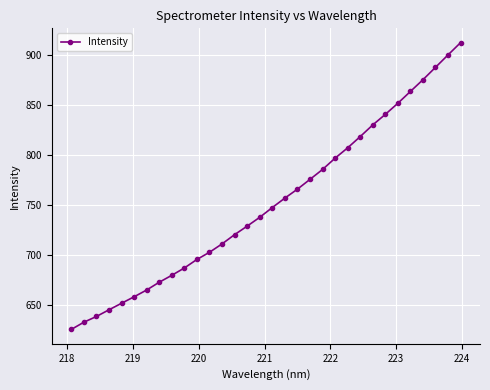

Reading left to right, list all the values displayed in this chart.

625.8	633.0	638.7	645.4	652.0	658.4	665.2	673.0	679.9	687.3	695.8	703.0	711.3	720.6	729.1	737.9	747.7	757.1	766.1	775.9	785.8	797.1	807.4	818.6	830.3	840.8	852.0	863.8	875.5	887.9	900.3	912.6